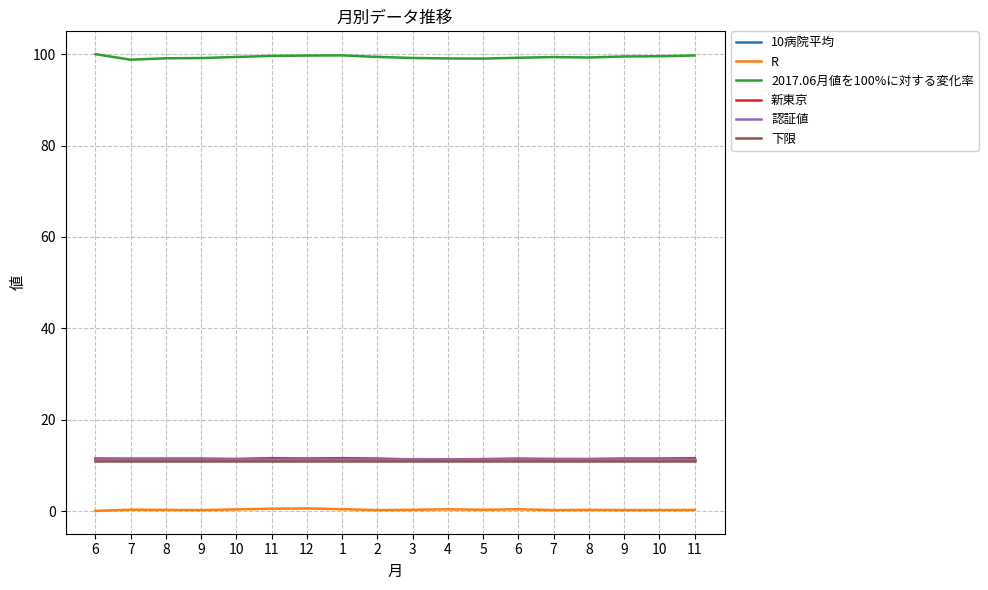

The value of 認証値 at 4 is 11.4. True or false?

True